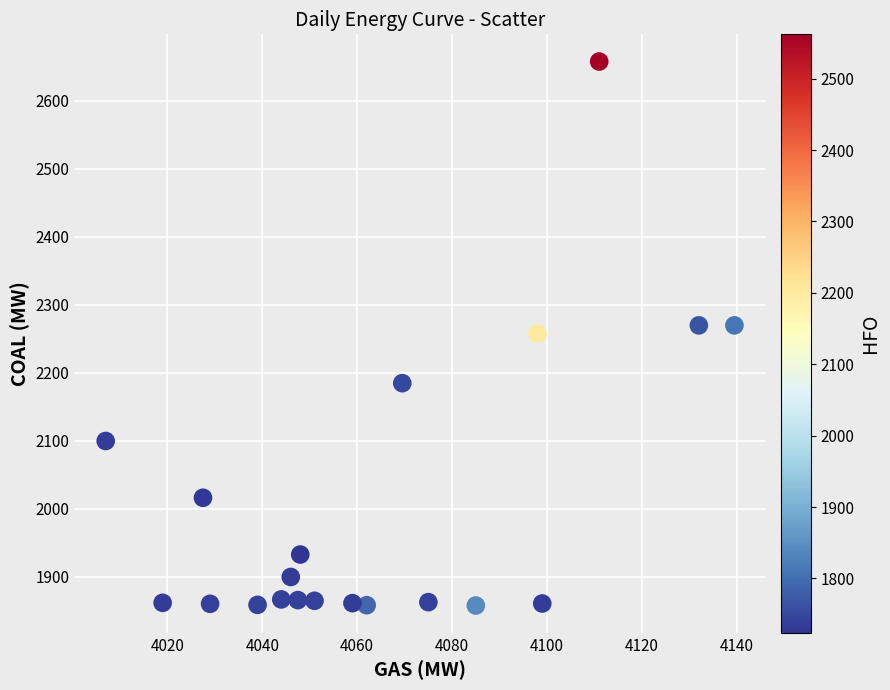

What is the range of X values (max minus min)?

132.5